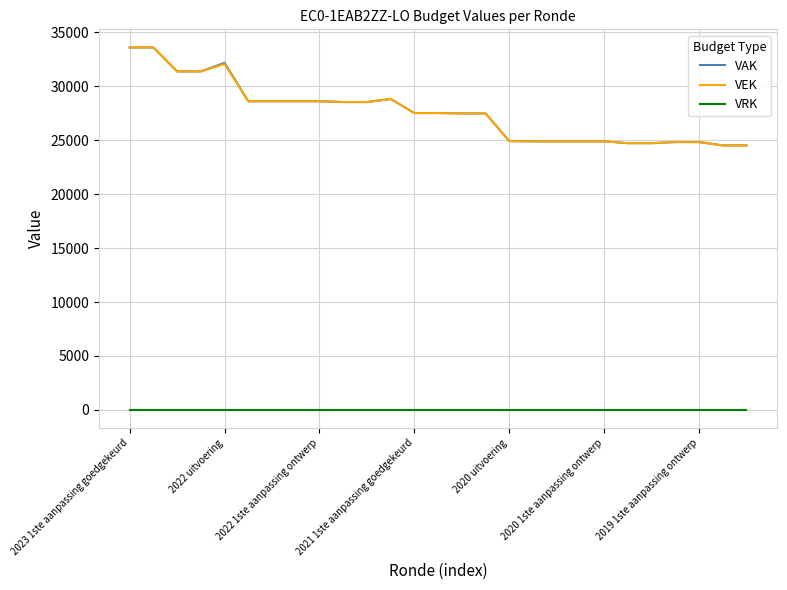

What are all the series names shown in the legend?

VAK, VEK, VRK